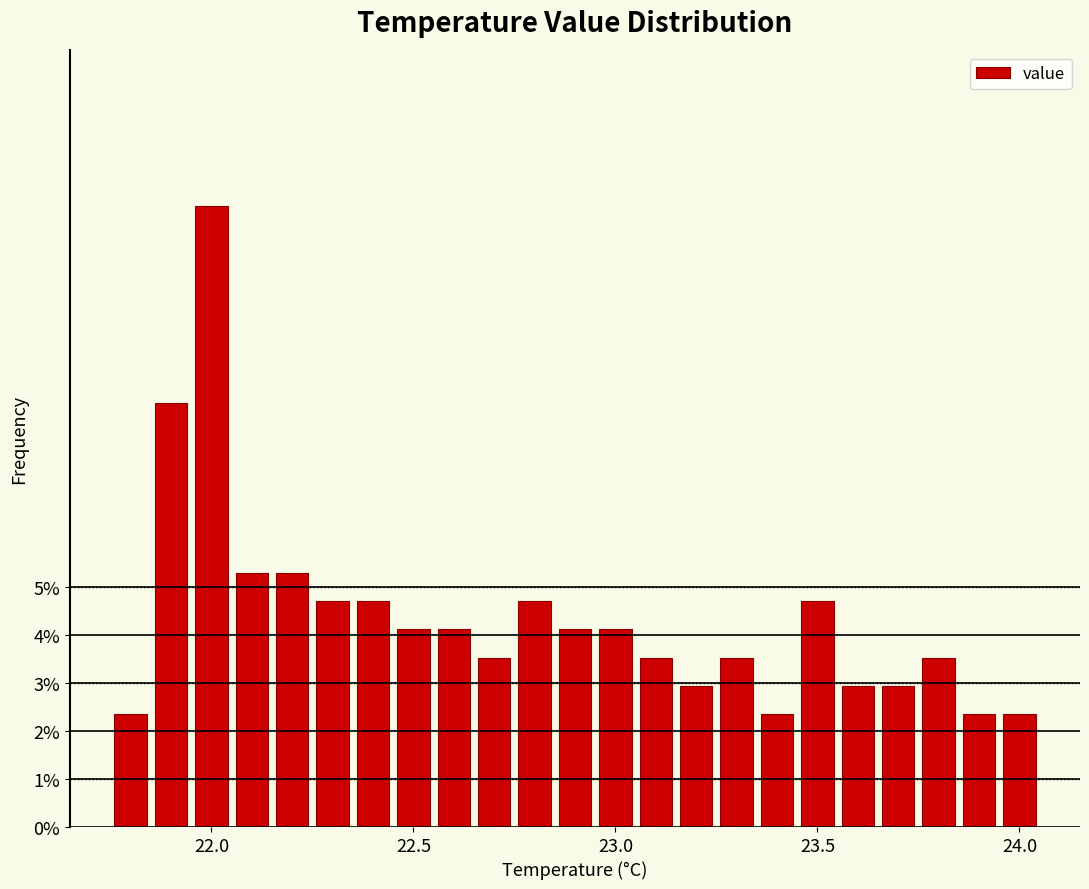

Read against the x-axis, roughly where is the centre of the tallest bar?

22.00